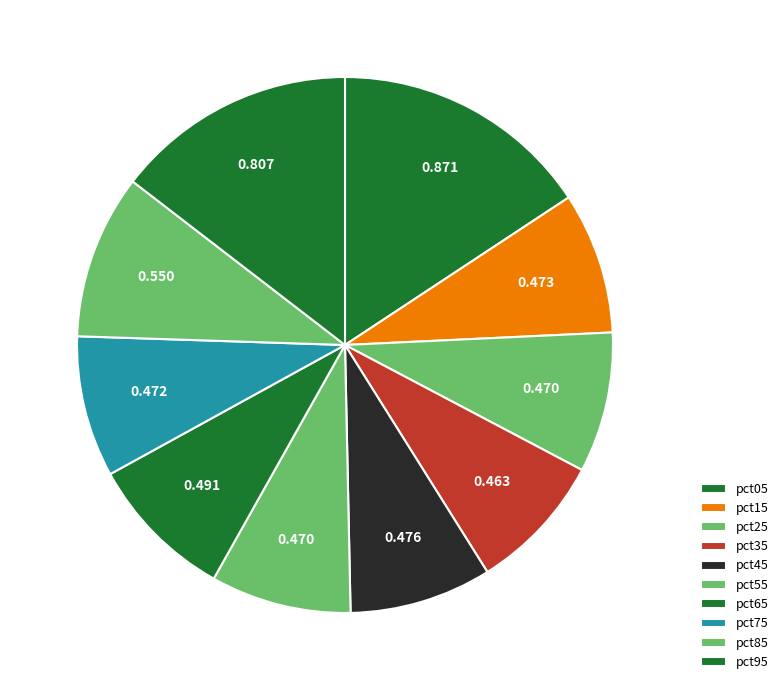

Is pct05 the majority of the pie?

No